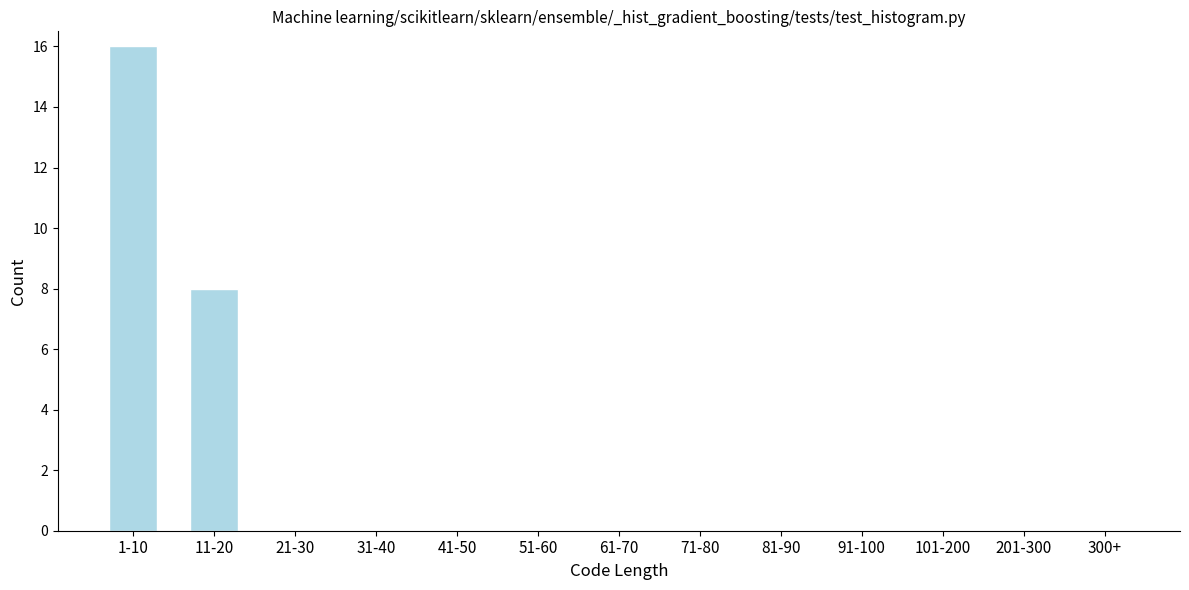

Reading left to right, transcribe all the data shown in this chart.

1-10=16	11-20=8	21-30=0	31-40=0	41-50=0	51-60=0	61-70=0	71-80=0	81-90=0	91-100=0	101-200=0	201-300=0	300+=0